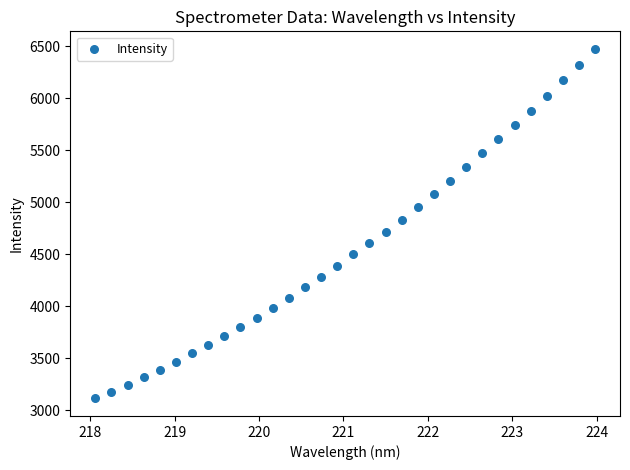

What is the range of X values (max minus min)?

5.9